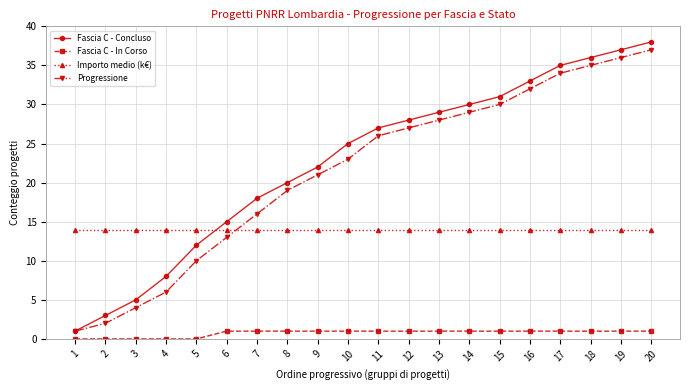

Between 4 and 17, which series saw the biggest shift?

Progressione